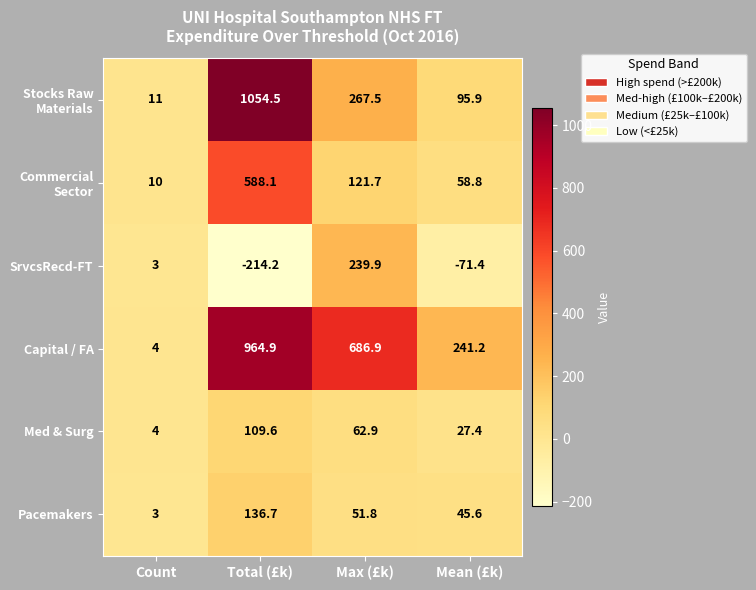

List the labels in order of Capital / FA value, largest first.

Total (£k), Max (£k), Mean (£k), Count